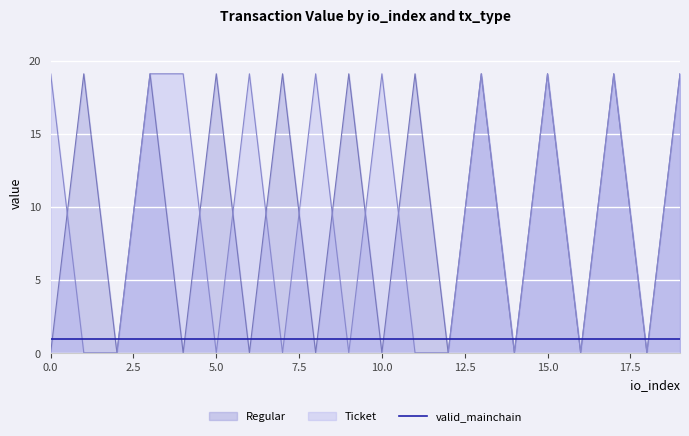

Is the value of Ticket at 0 greater than the value of Regular at 11?

No